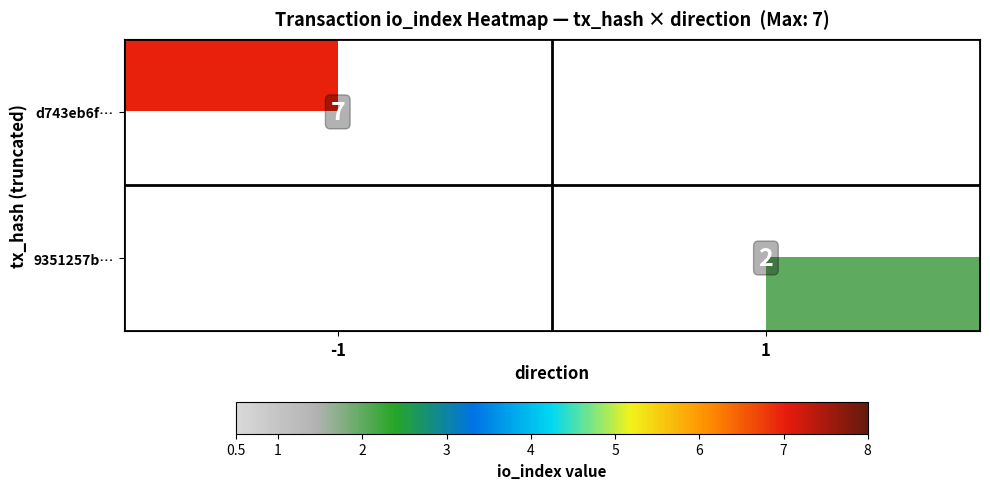

What is the total value across all series at 1?

2